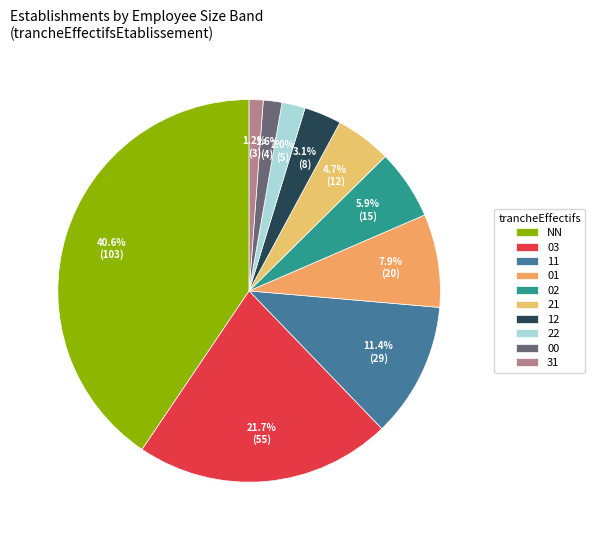

How many segments does this pie chart have?

10